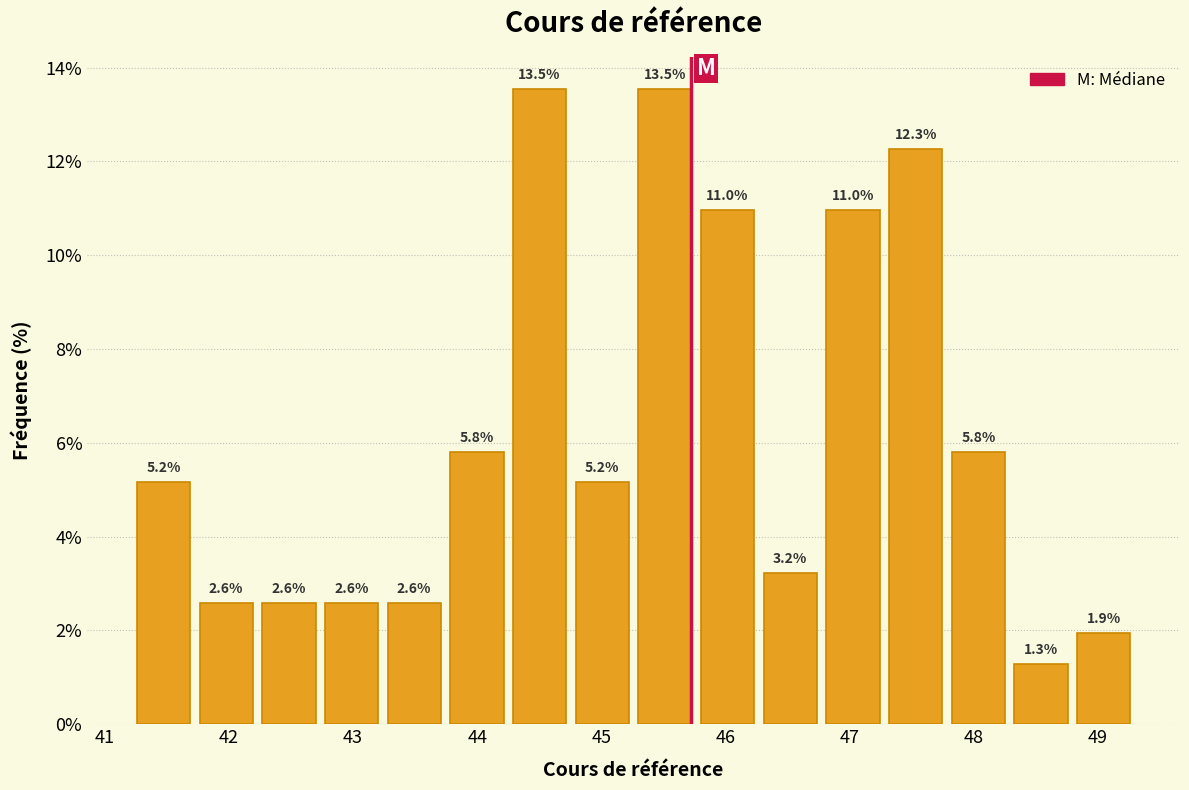

Reading left to right, transcribe this chart: for each bar, give the range it covers on the x-axis and its height. The bar edges are not printed on the chart, so give them approximately, as read against the axis.

41.2 to 41.7: 5.2
41.7 to 42.2: 2.6
42.2 to 42.7: 2.6
42.7 to 43.2: 2.6
43.2 to 43.7: 2.6
43.7 to 44.3: 5.8
44.3 to 44.8: 13.5
44.8 to 45.3: 5.2
45.3 to 45.8: 13.5
45.8 to 46.3: 11.0
46.3 to 46.8: 3.2
46.8 to 47.3: 11.0
47.3 to 47.8: 12.3
47.8 to 48.3: 5.8
48.3 to 48.8: 1.3
48.8 to 49.3: 1.9